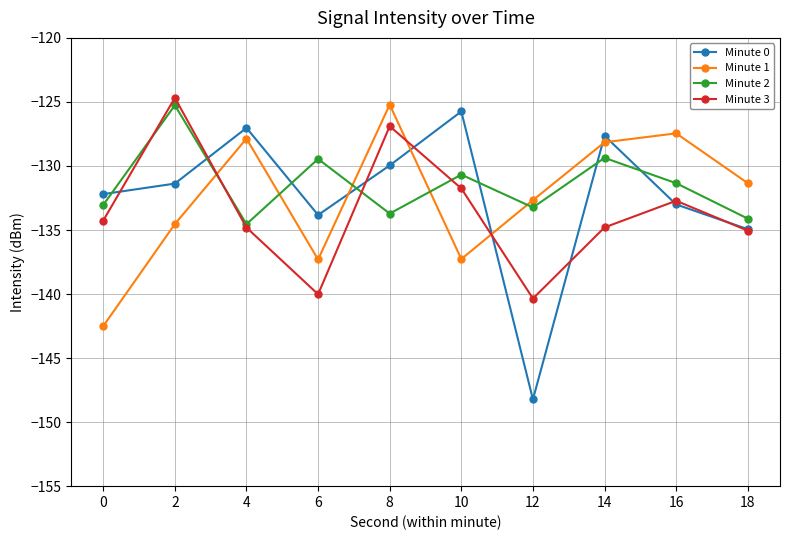

What is the sum of all Minute 3 values?

-1335.3